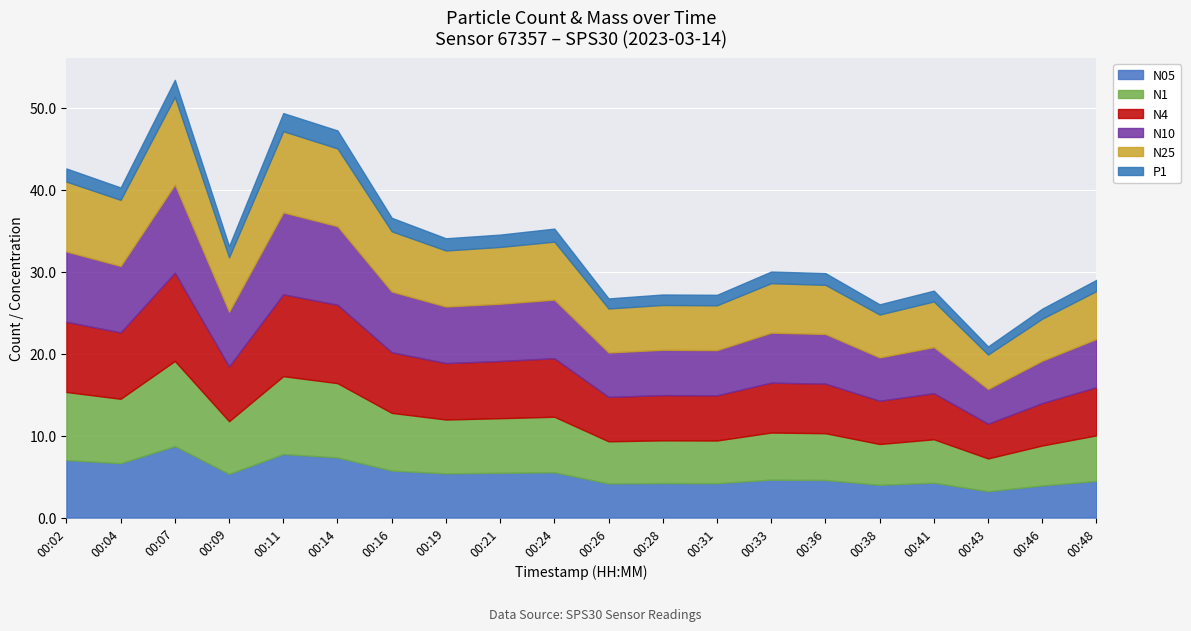

At how many categories does at least one series exceed 7?

7